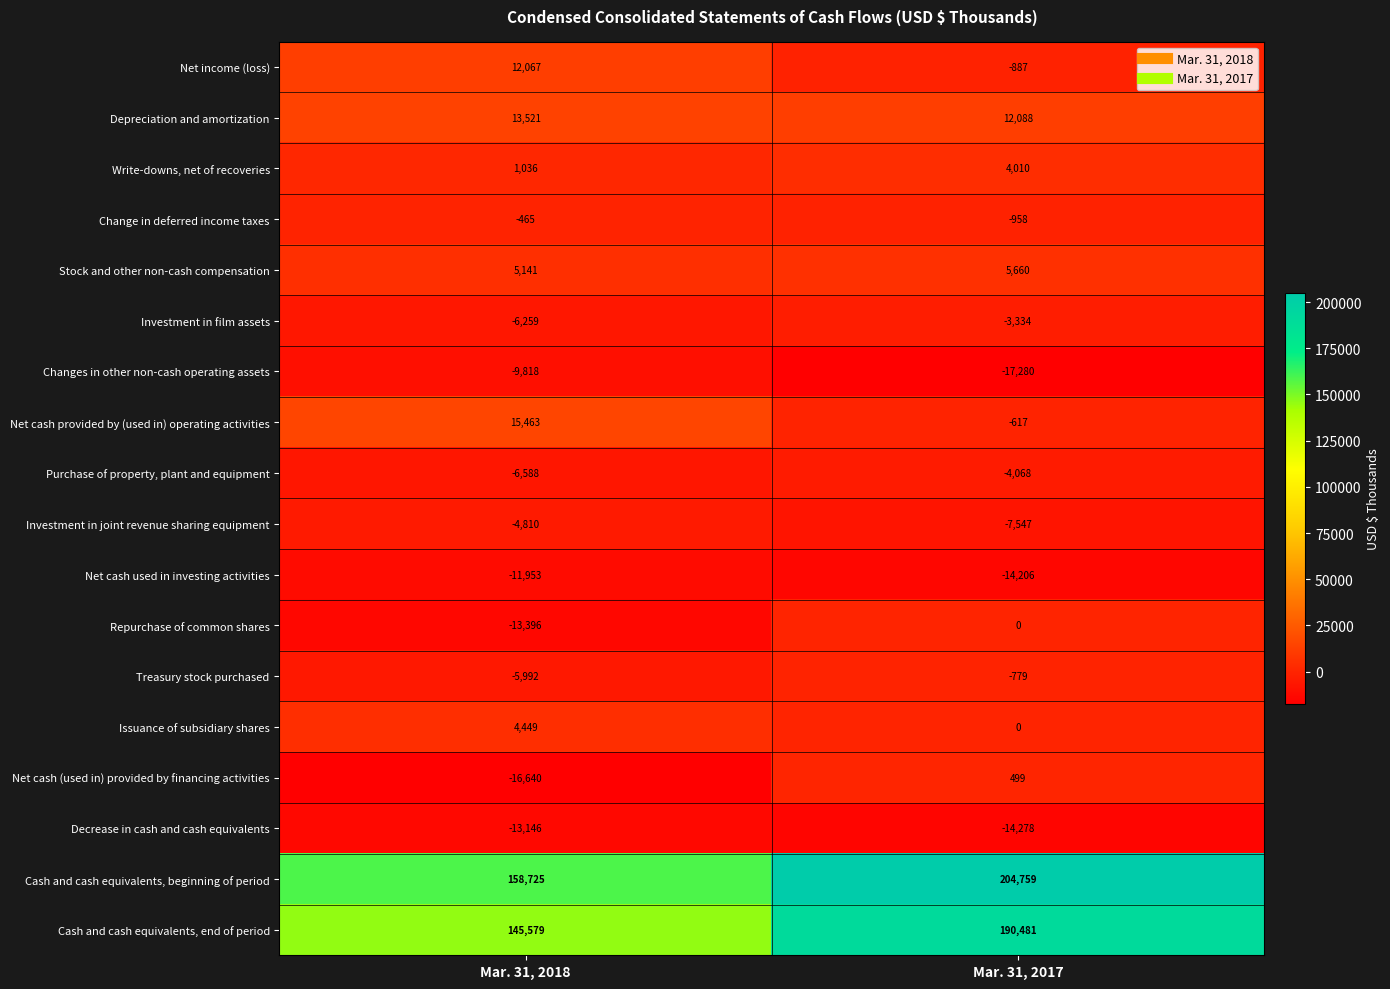

How many data points in Purchase of property, plant and equipment are less than -4068?

1